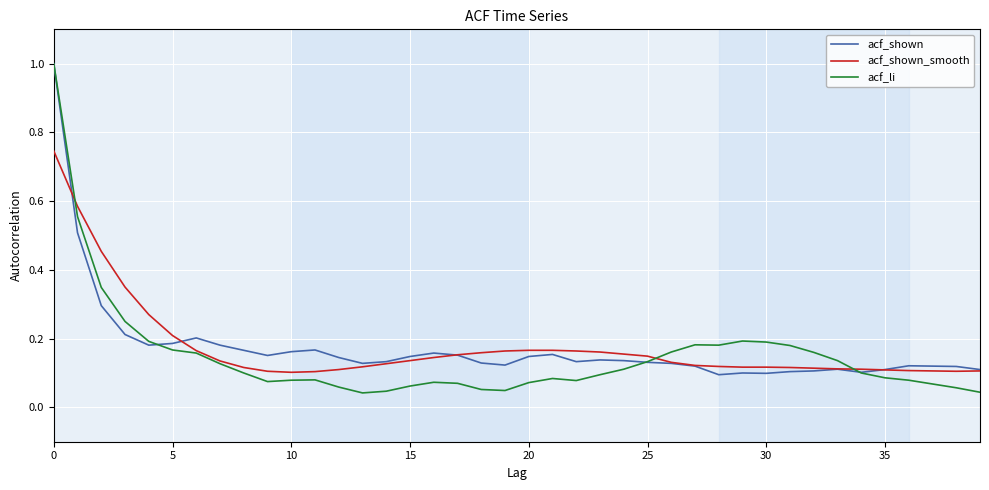

At which label is acf_shown_smooth closest to 0?

10